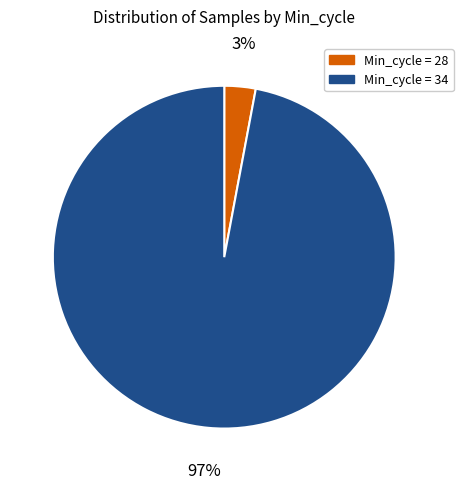

Is there a majority slice in this chart?

Yes